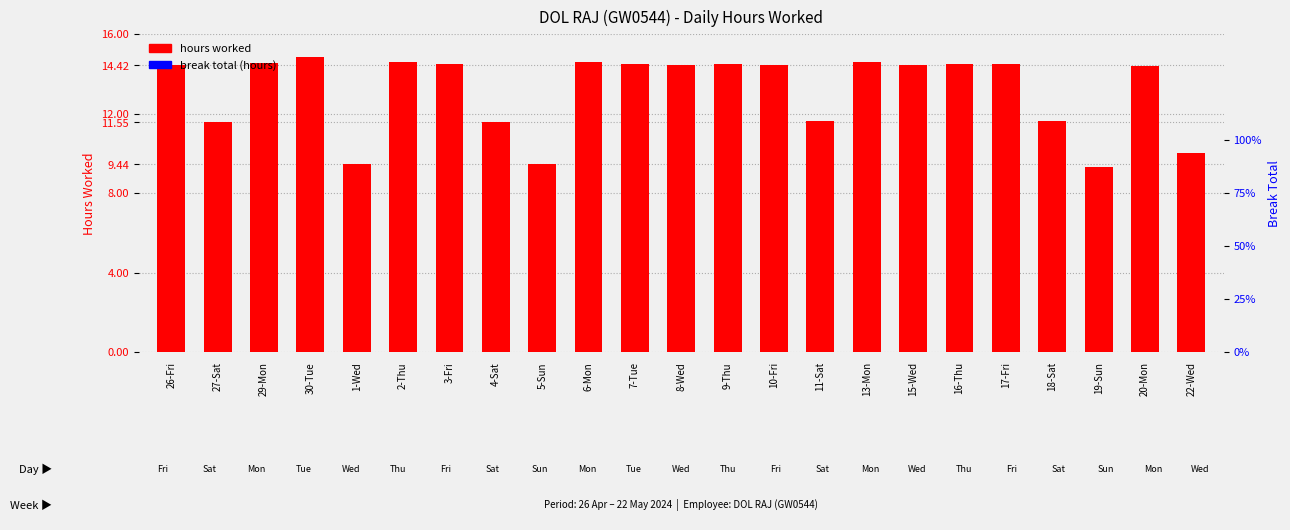

Reading left to right, transcribe all the data shown in this chart.

hours worked: 14.4	11.6	14.5	14.8	9.4	14.6	14.5	11.6	9.4	14.6	14.5	14.4	14.5	14.4	11.6	14.6	14.5	14.5	14.5	11.6	9.3	14.4	10.0
break total (hours): 0.0	0.0	0.0	0.0	0.0	0.0	0.0	0.0	0.0	0.0	0.0	0.0	0.0	0.0	0.0	0.0	0.0	0.0	0.0	0.0	0.0	0.0	0.0